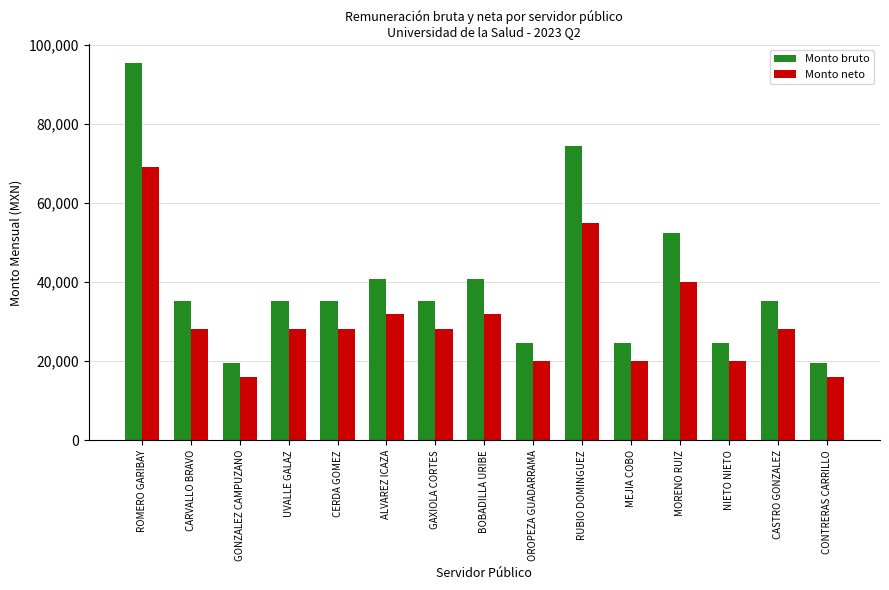

What is the difference between the maximum and minimum values in the Monto neto series?

52923.8